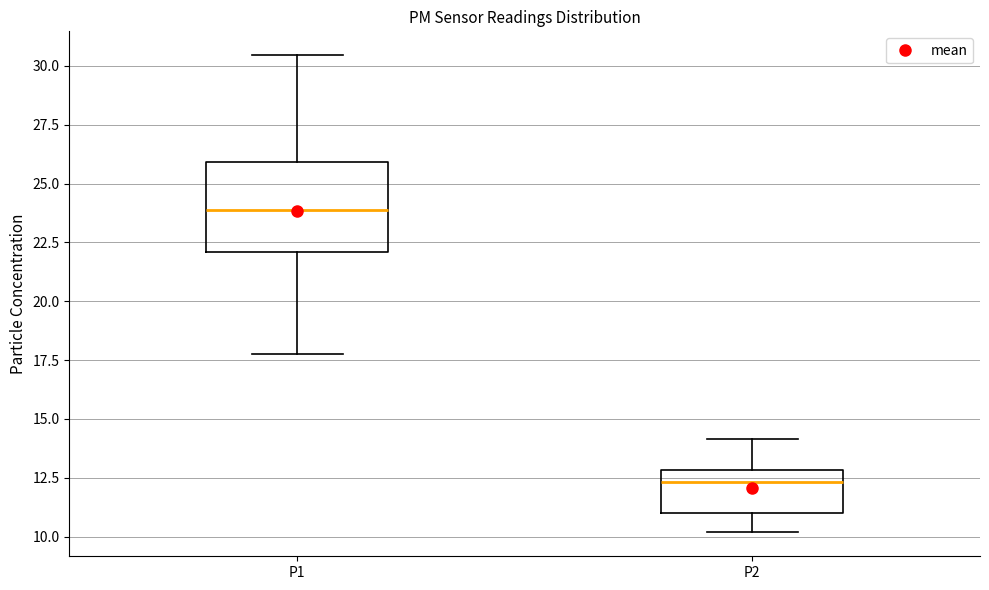

Reading left to right, read every box against the y-axis: the position of its median line, the range the box covers, and the ends of its whiskers. The values are not printed on the chart, so give them approximately, as read against the axis.

P1: median 24.0, box 22.0 to 26.0, whiskers 18.0 to 30.5
P2: median 12.5, box 11.0 to 13.0, whiskers 10.0 to 14.0